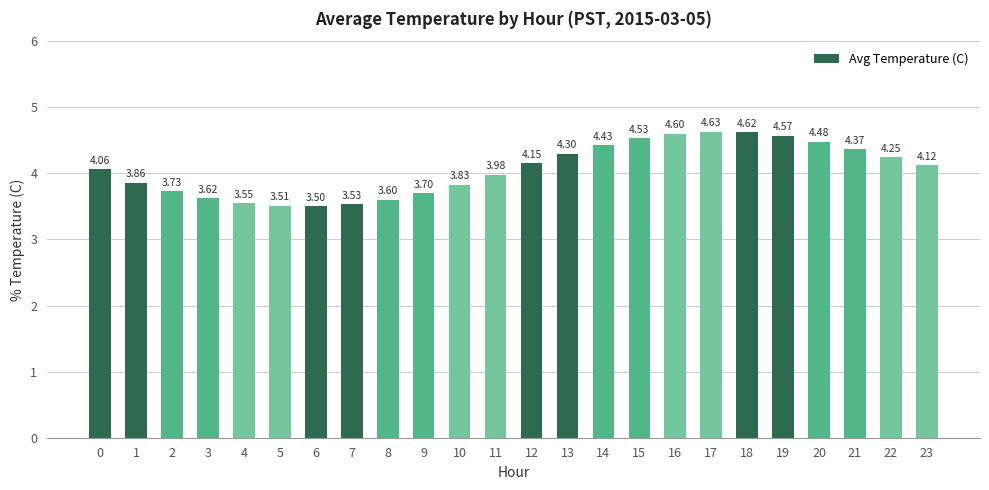

At which category does the chart reach its peak across all series?

17